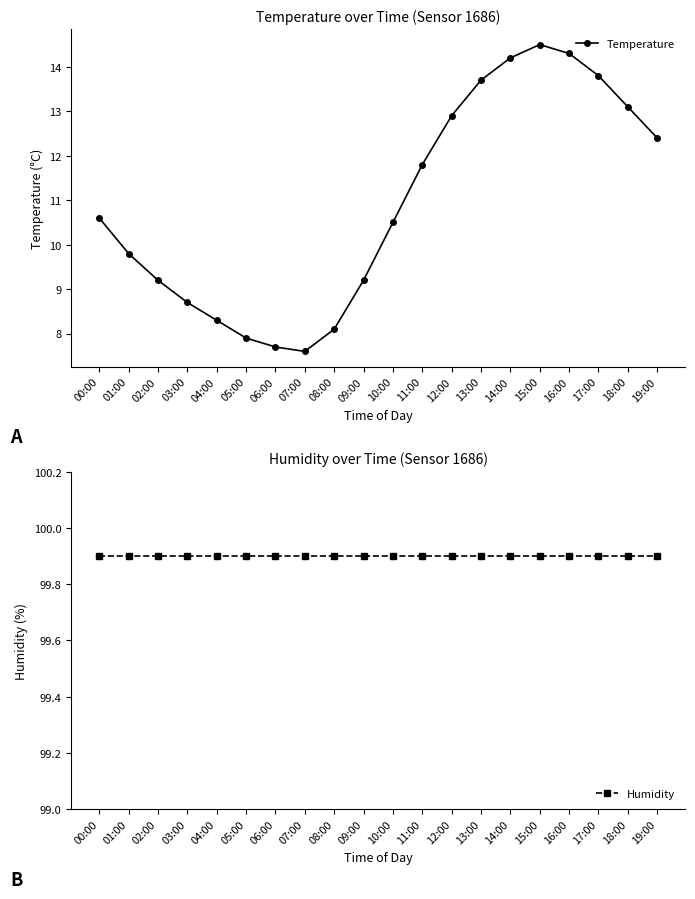

Does the chart have visible grid lines?

No